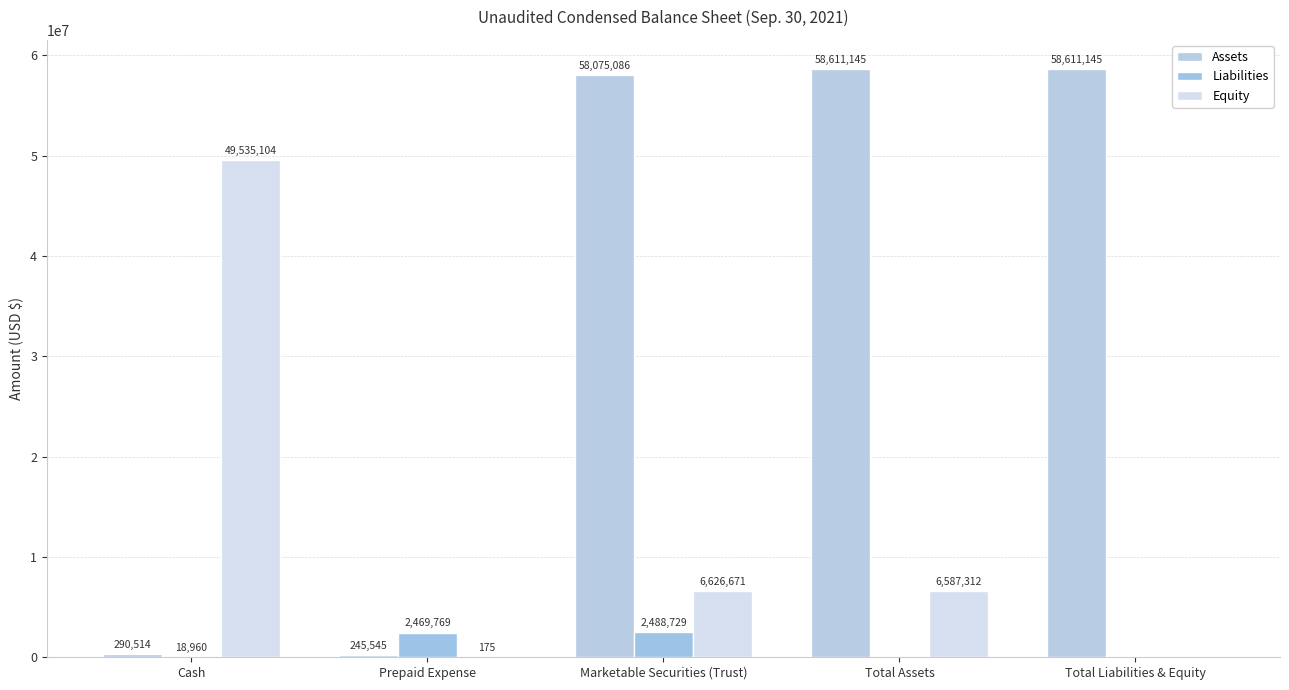

How many groups of bars are there?

5